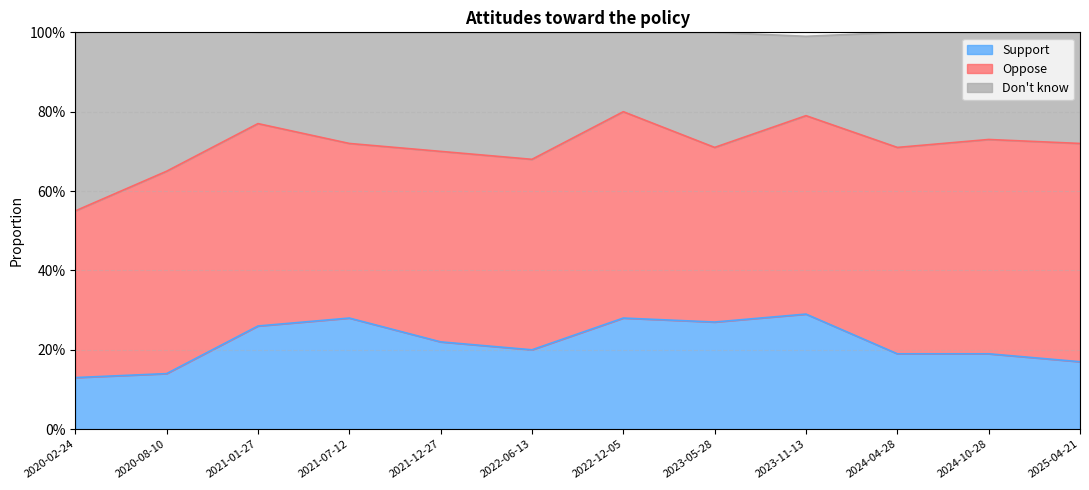

At how many categories does at least one series exceed 0?

12